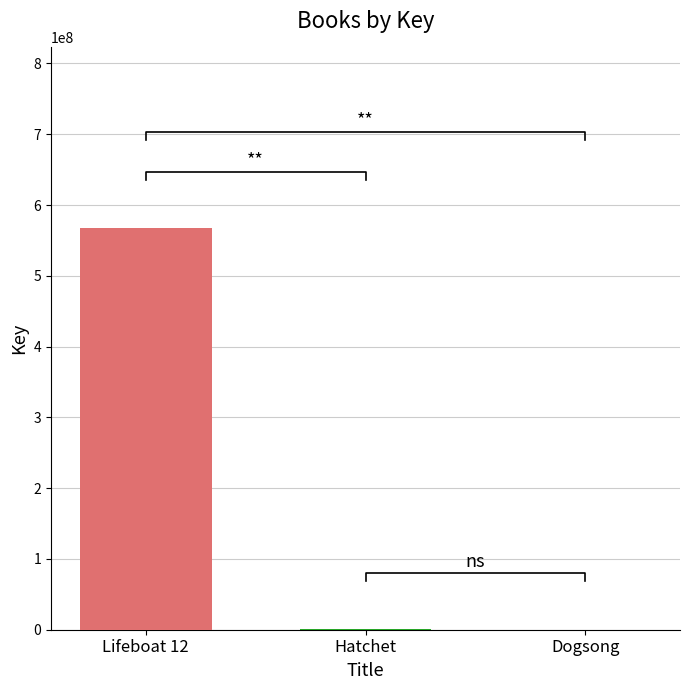

Reading left to right, transcribe all the data shown in this chart.

567301969	317001	6574